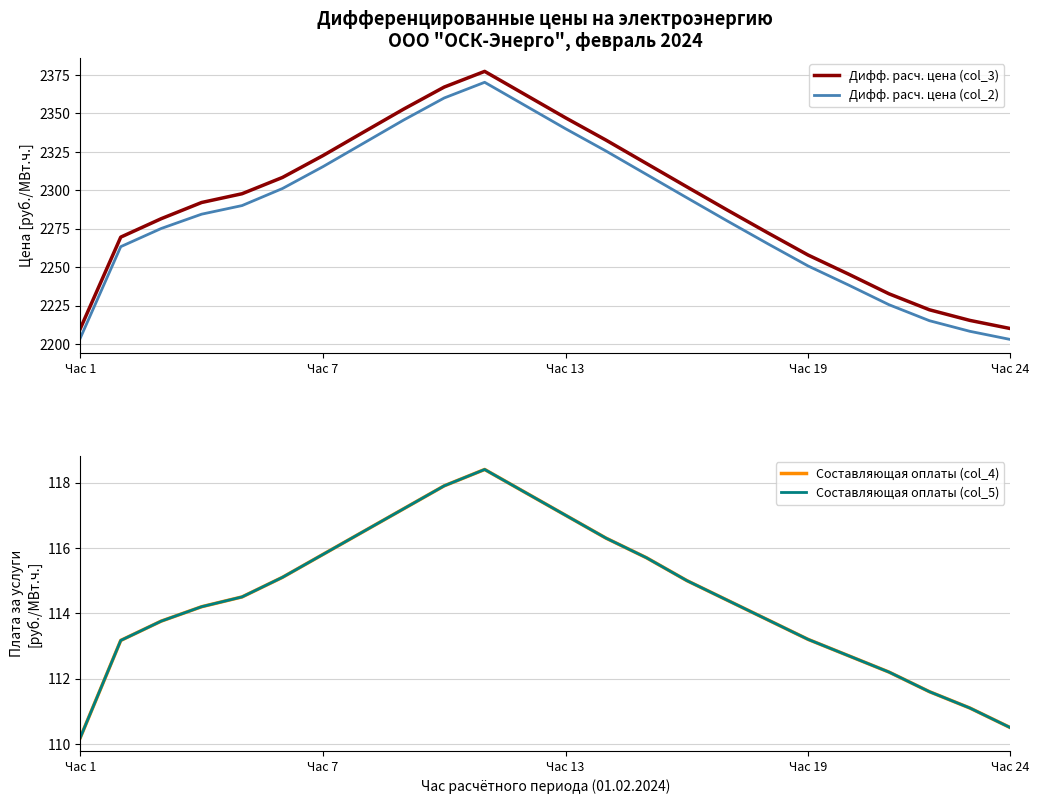

The value of Дифф. расч. цена (col_2) at Час 13 is 2340.1. True or false?

True